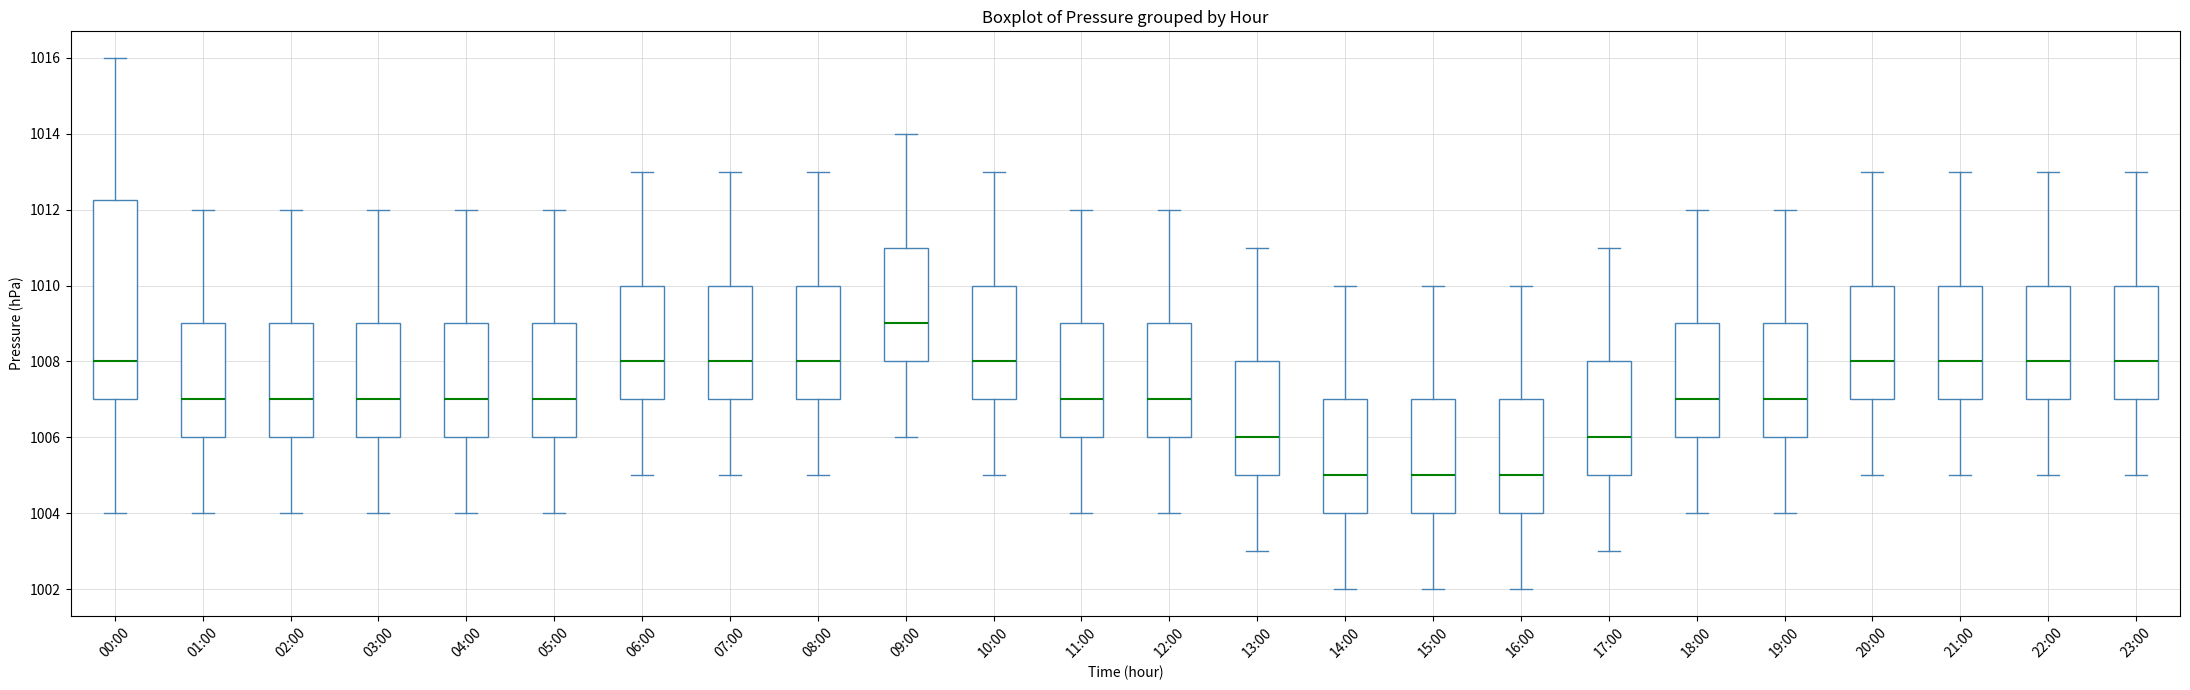

Which box is the tallest, from its lower edge to its upper edge?

00:00